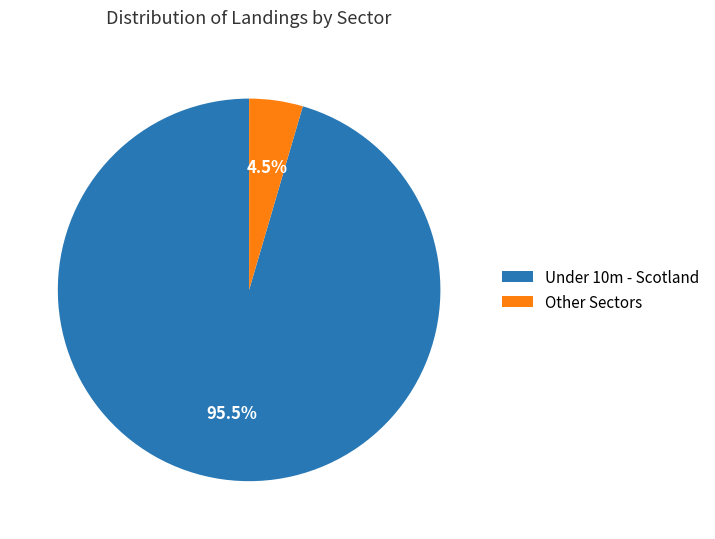

Which category has the smallest portion of the pie?

Other Sectors